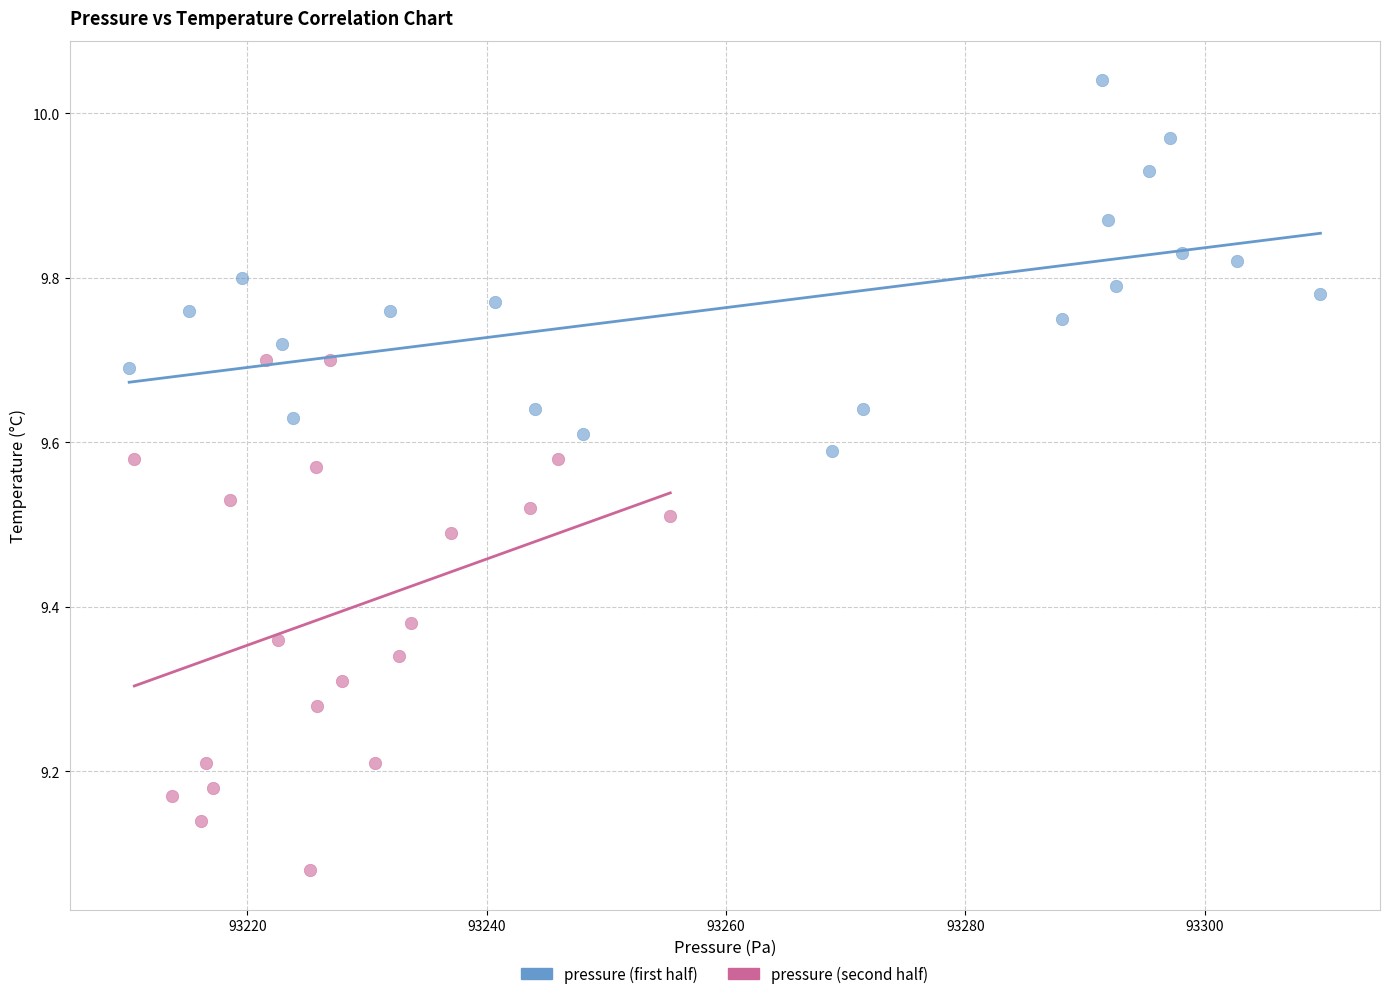

Which series has the largest Y range (max minus min)?

pressure (second half)